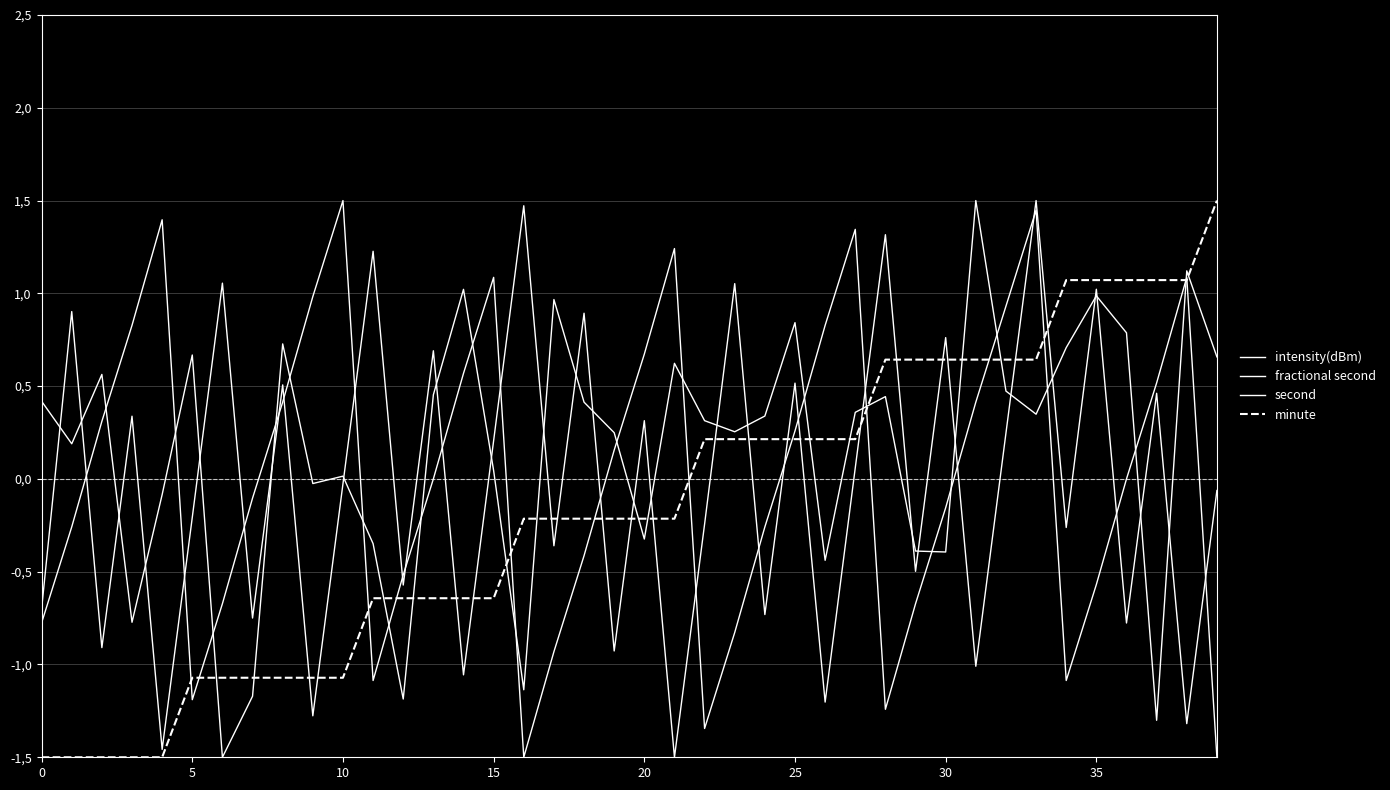

What is the sum of all fractional second values?

-1.3